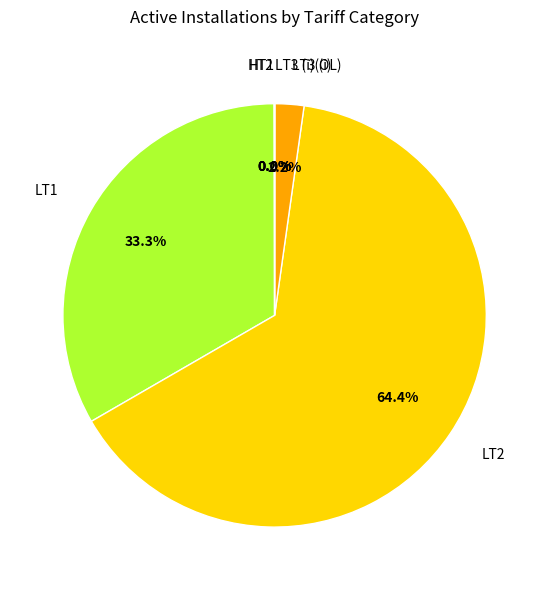

To the nearest percent, what percentage of the pie is LT1?

33%